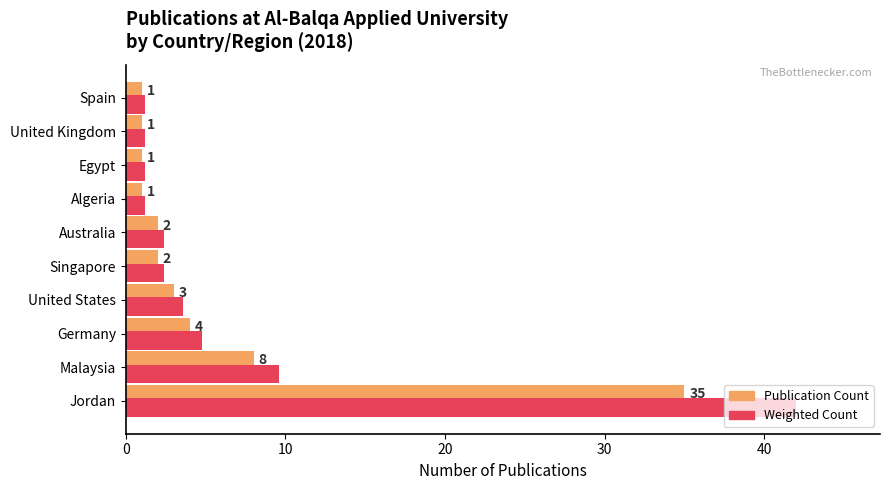

Which series changed the most between United States and Algeria?

Weighted Count